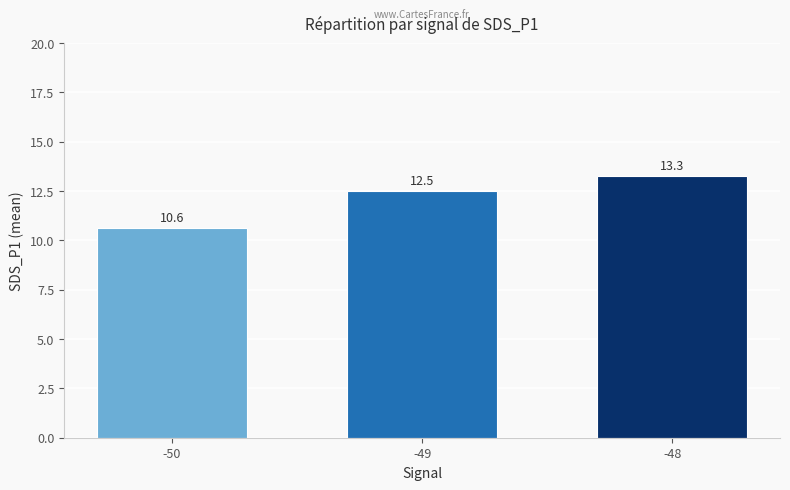

Are the bars horizontal?

No